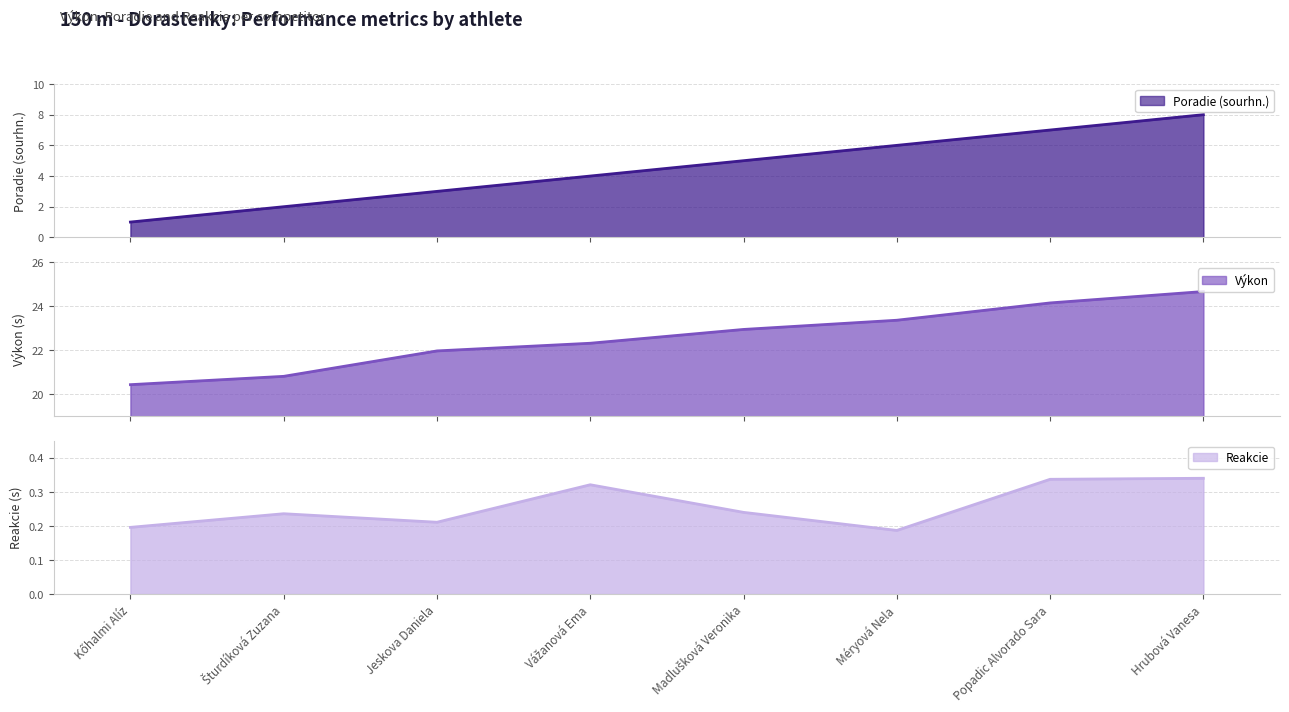

Which series has the largest range (max minus min)?

Poradie (sourhn.)